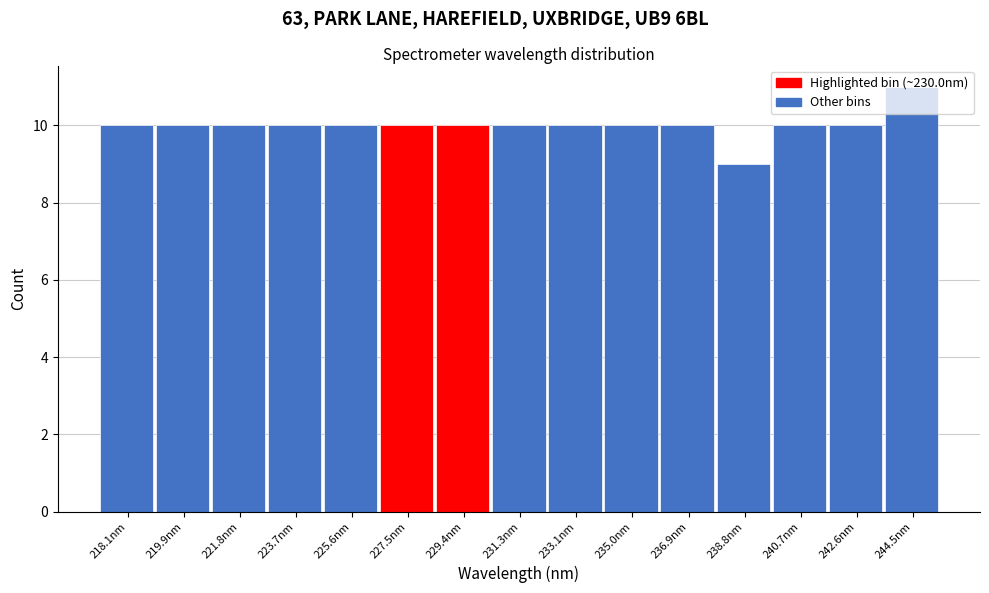

Read the value at 231.3nm.

10